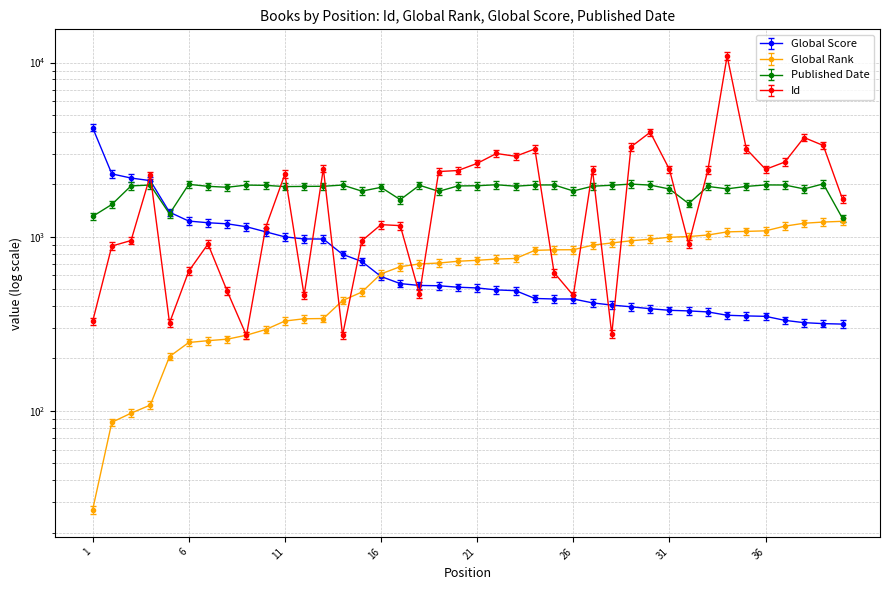

True or false: Global Rank has more than 1 points higher than both neighbors.

False